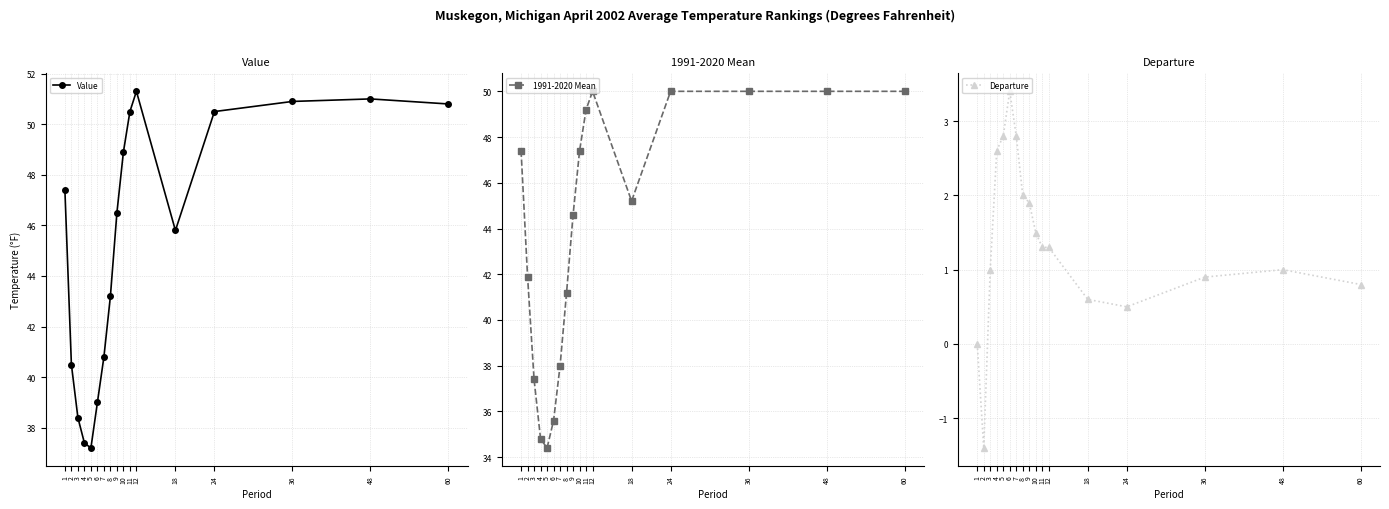

True or false: Departure and 1991-2020 Mean intersect in this chart.

False